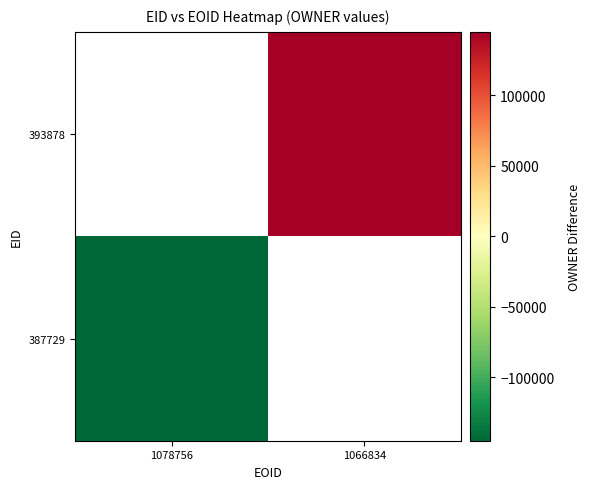

List the series in order of their overall mean, highest first.

387729, 393878